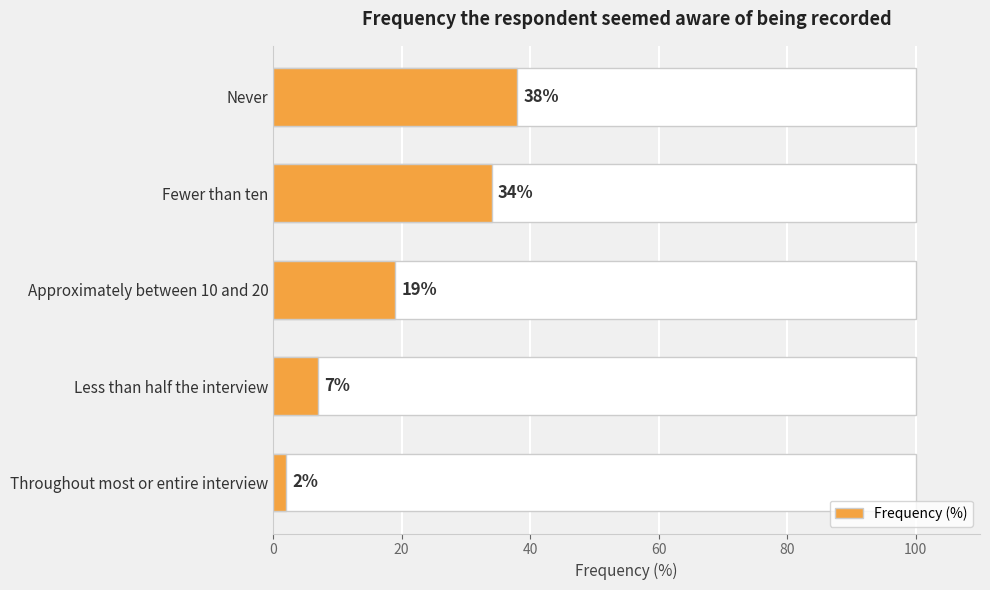

What is the value of the 1st bar from the left?

38